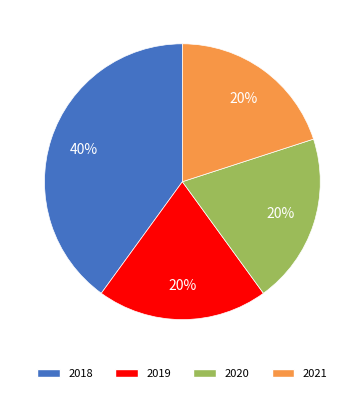

Is the sum of 2020 and 2018 greater than half?

Yes